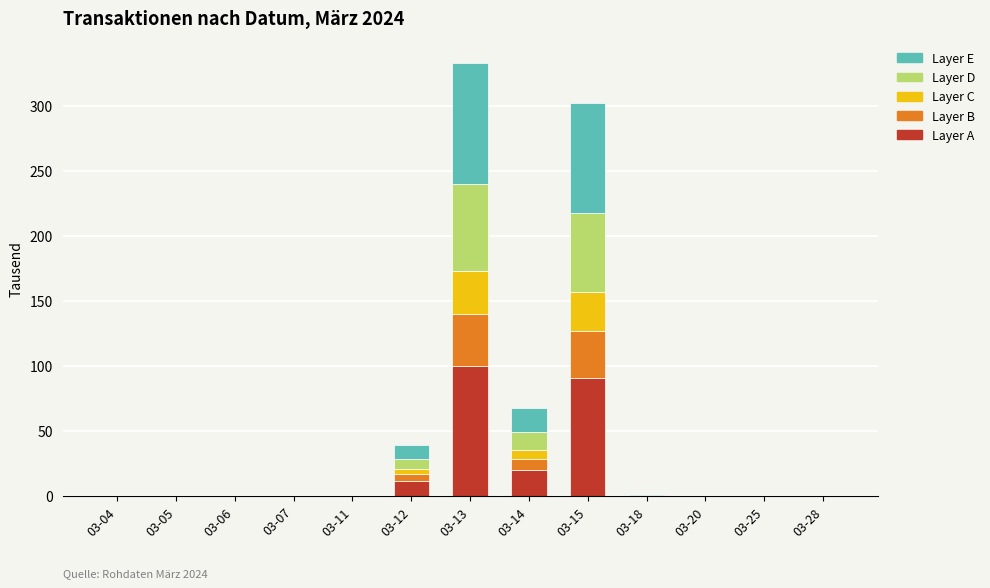

True or false: Layer A has a value of 11.9 at 03-12.

True